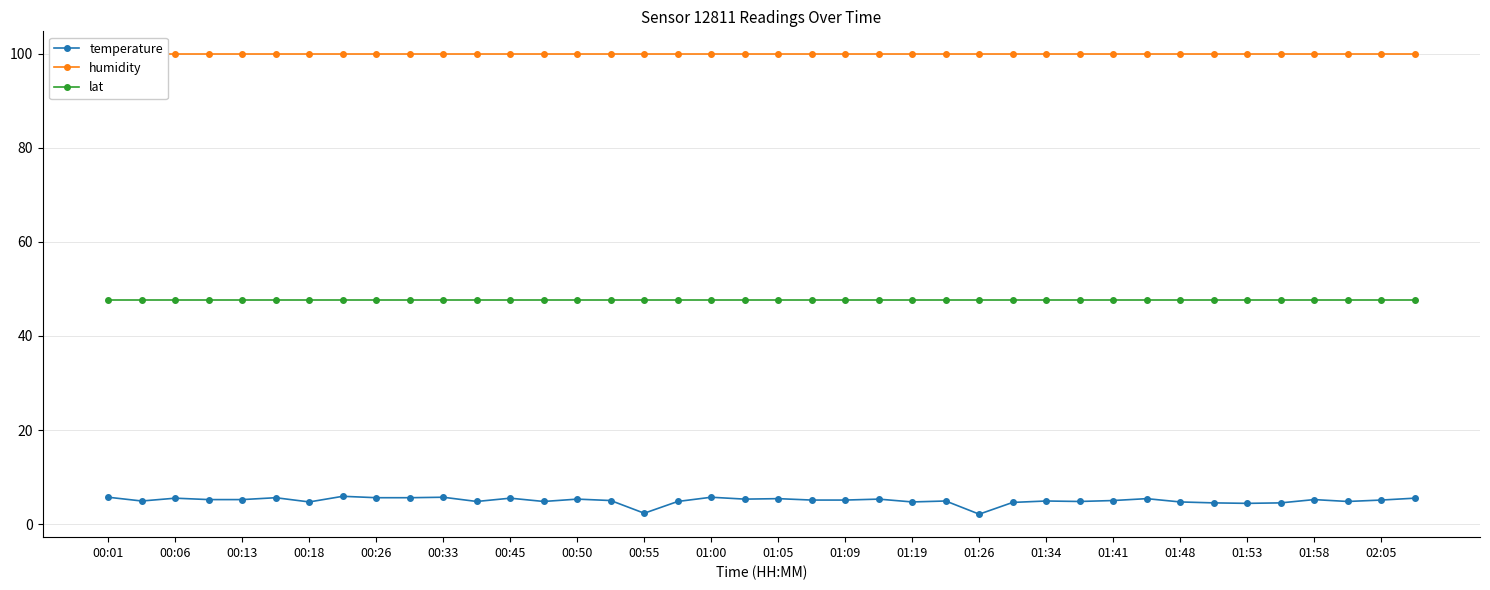

Which category has the lowest value in the humidity series?

00:01